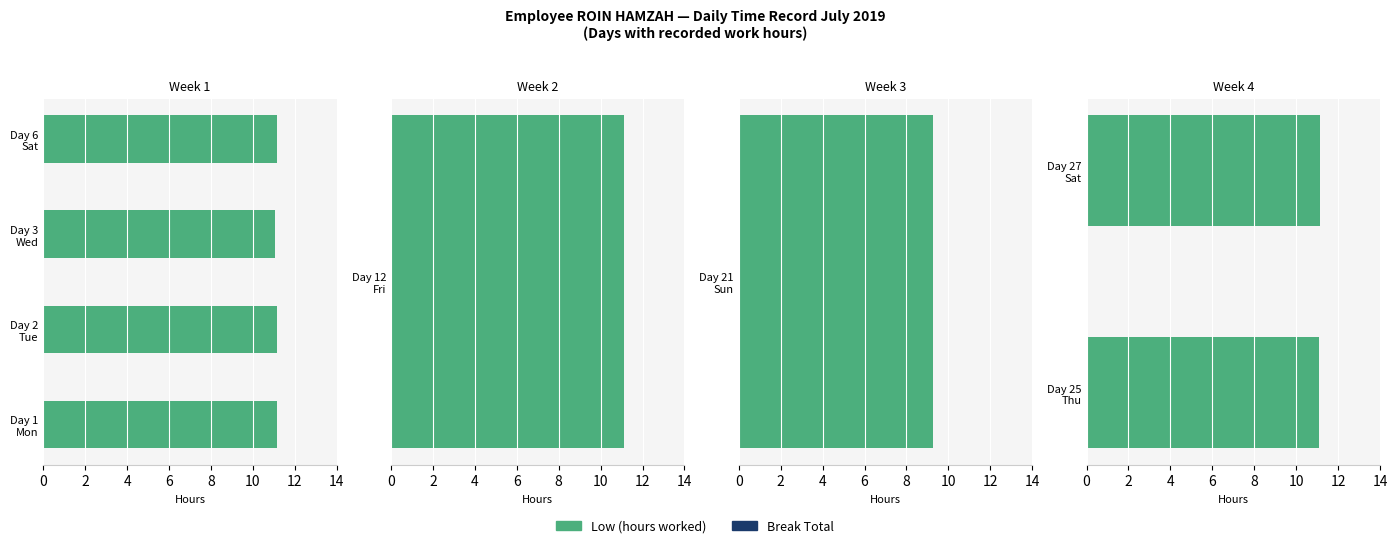

The value of Low (hours worked) at Day 27 Sat is 11.1. True or false?

True